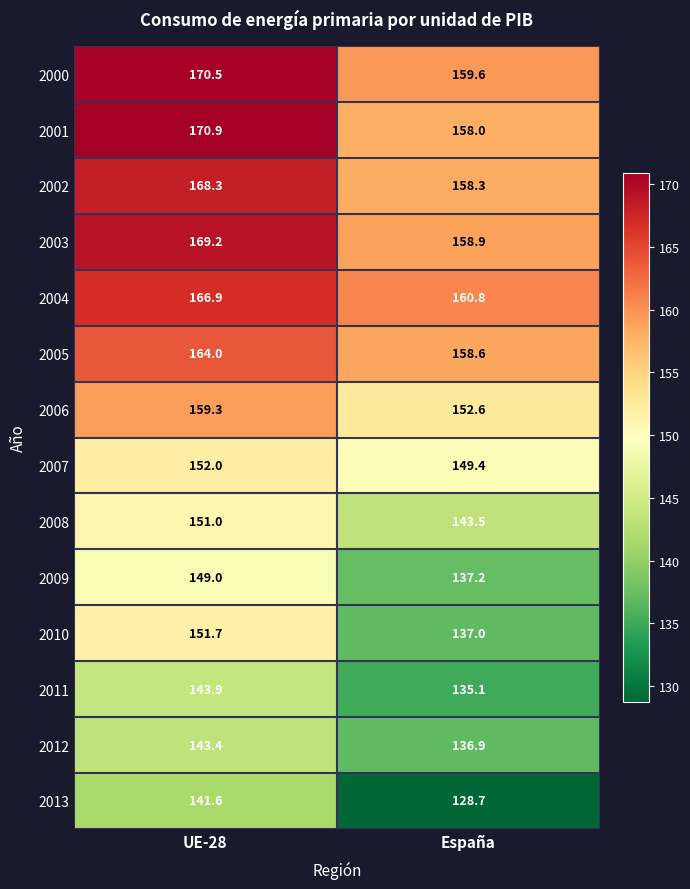

What is the difference between the 2005 values at UE-28 and España?

5.4